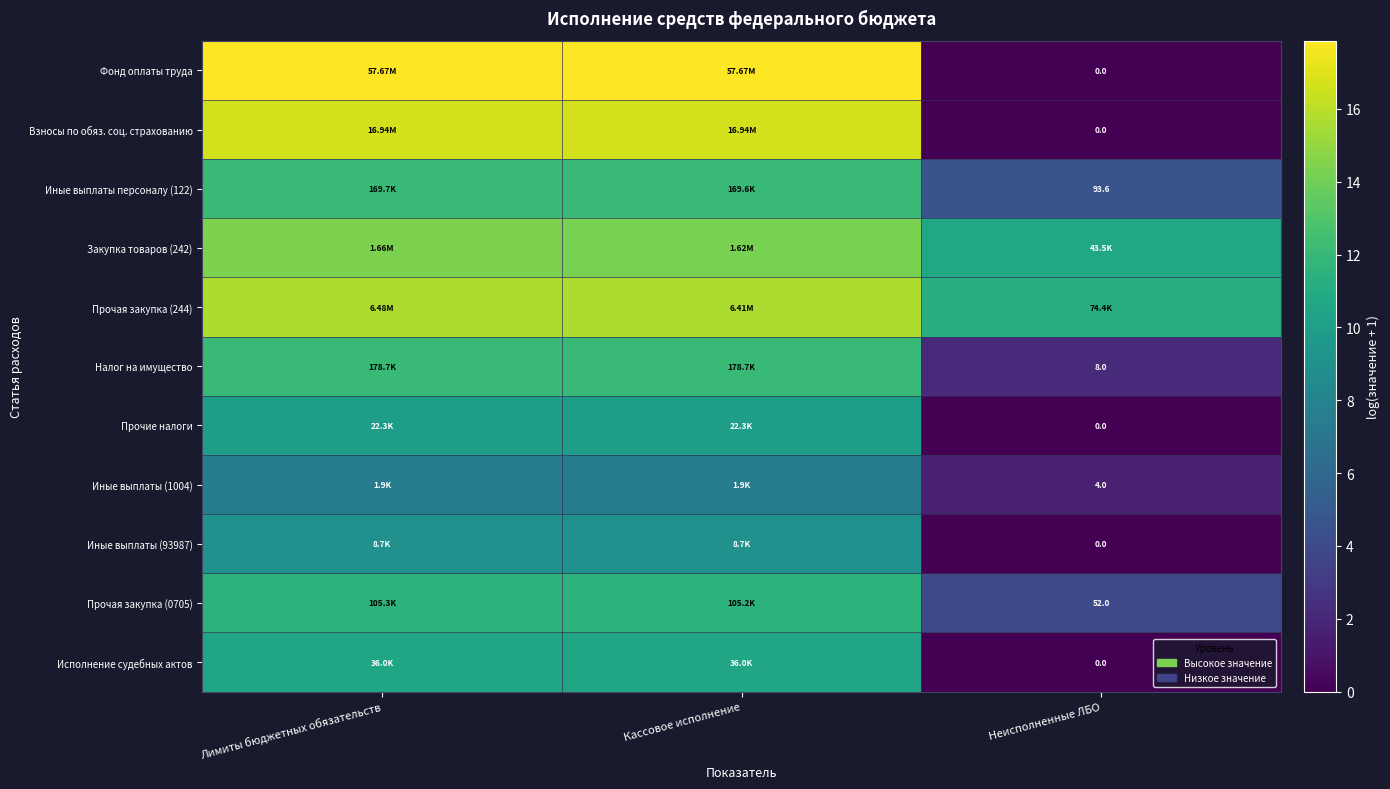

What is the sum of all Фонд оплаты труда values?

35.7